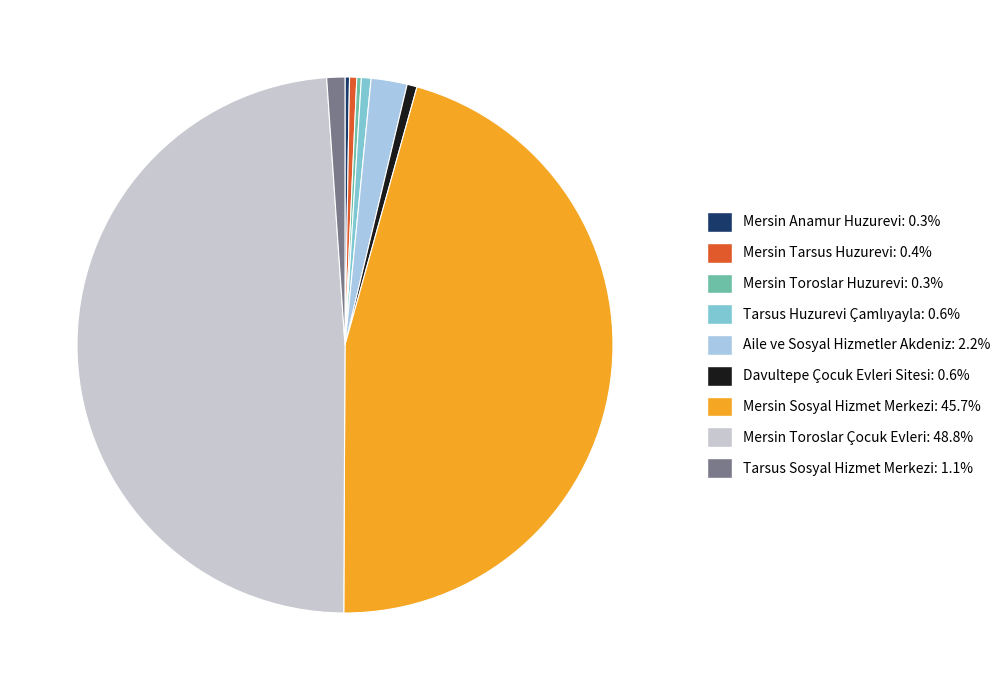

Is it true that Aile ve Sosyal Hizmetler Akdeniz is 13% of the pie?

False